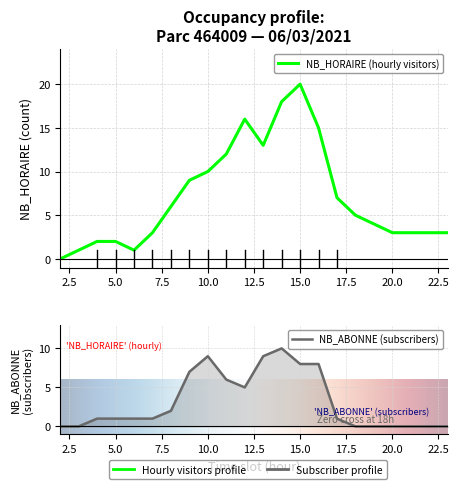

The value of NB_HORAIRE at 23 is 5. True or false?

False